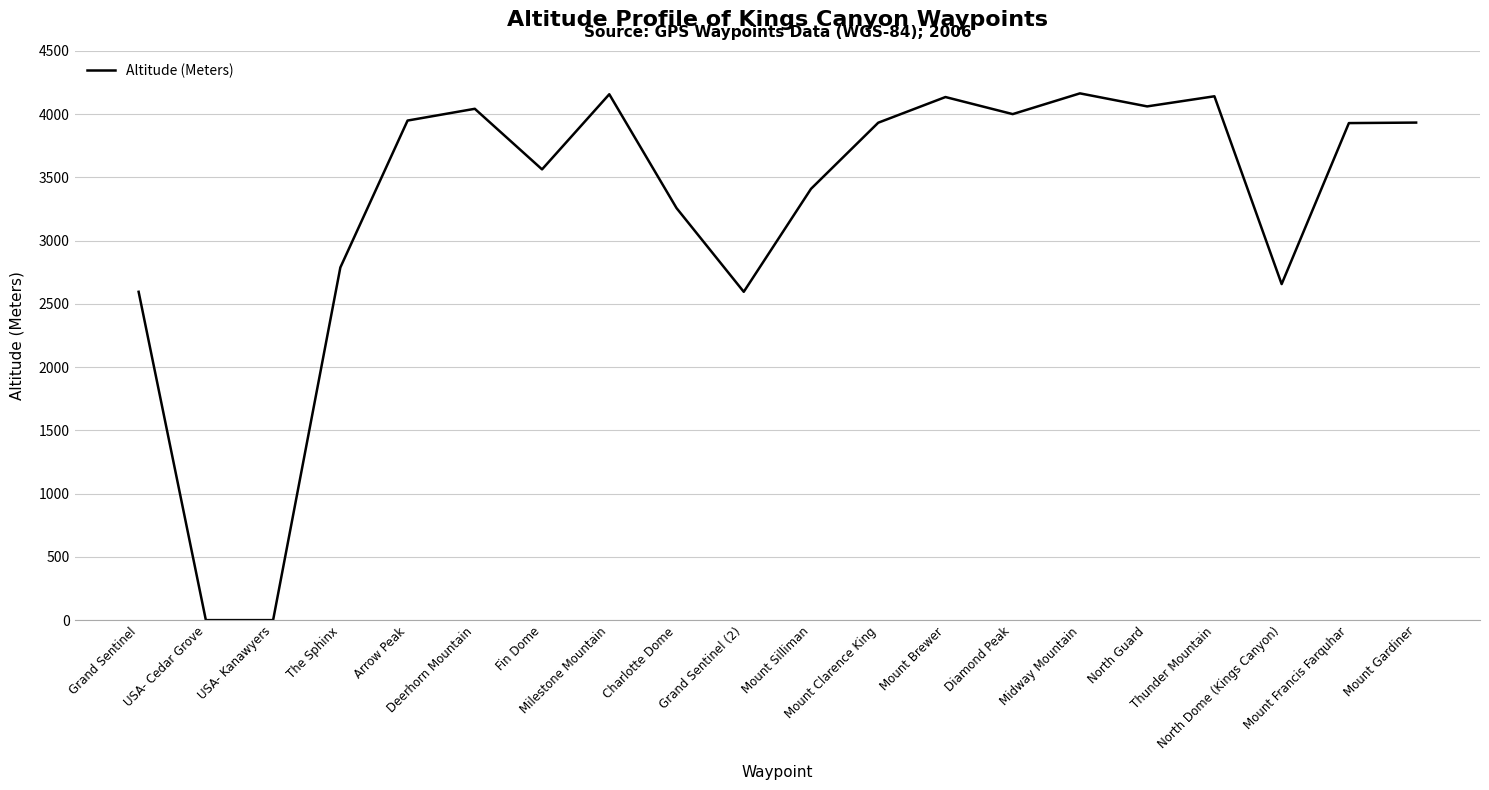

What is the difference between the maximum and minimum values?

4165